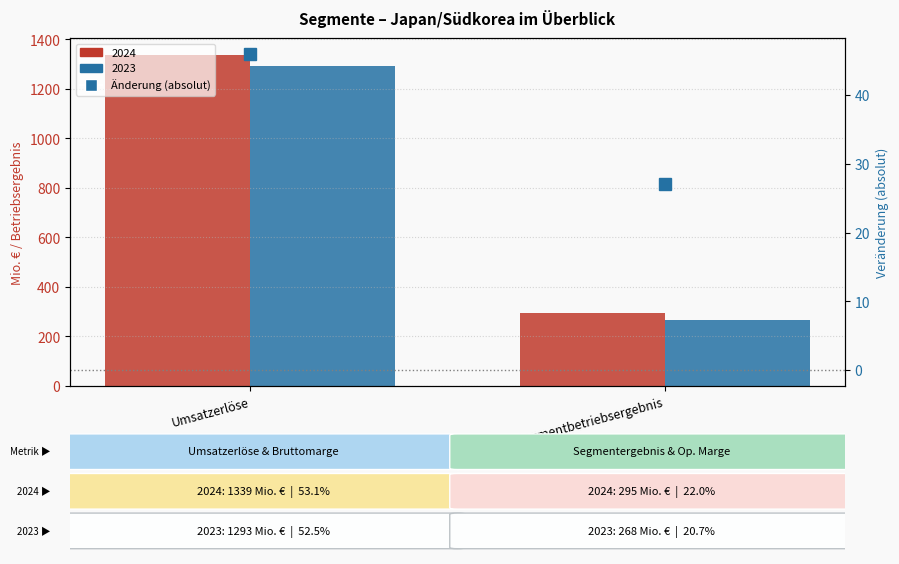

The chart shows a value of 46 at Umsatzerlöse. True or false?

True